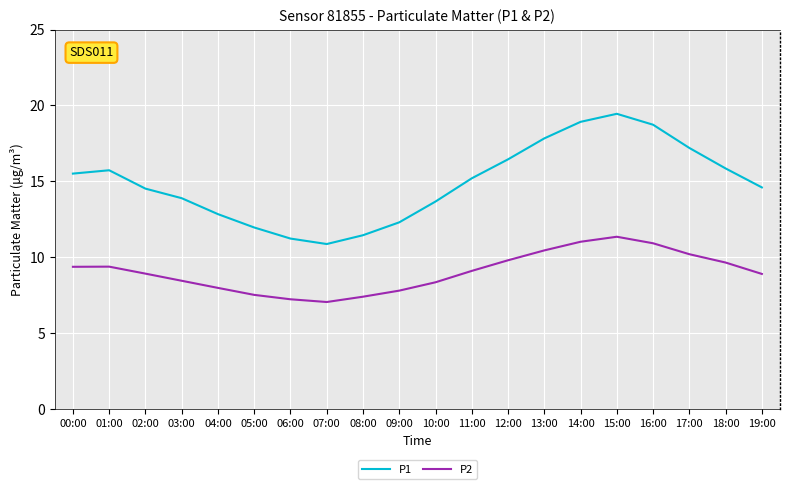

What is the difference between the highest and lowest values at 16:00?

7.8